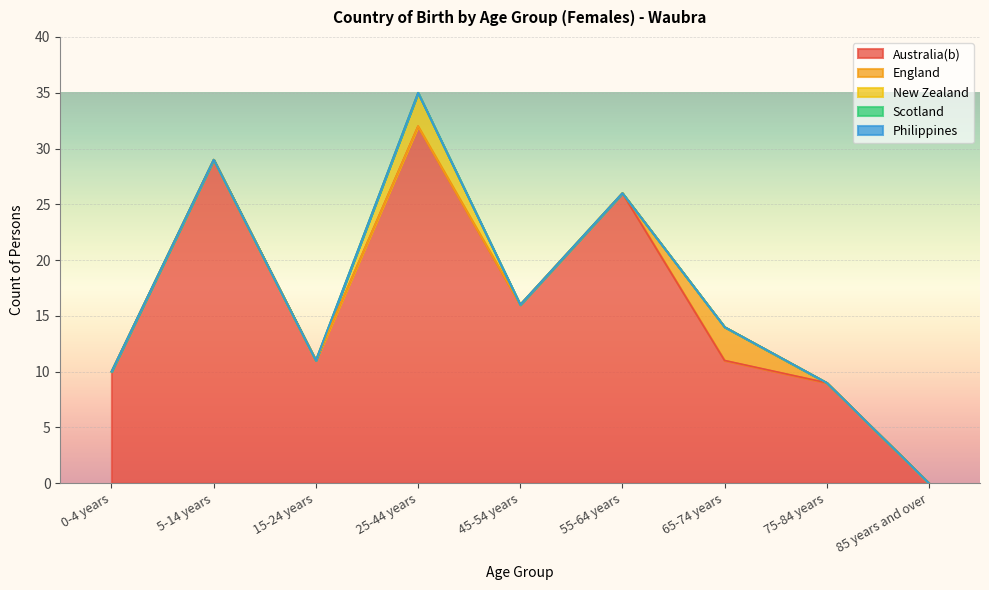

Does the chart display data point markers on the line(s)?

No